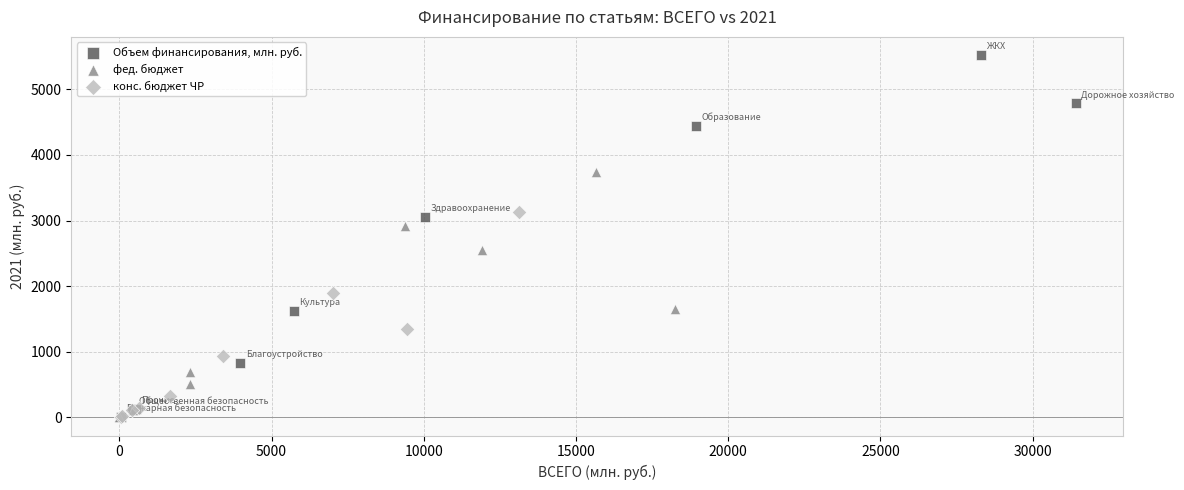

Which series has the largest Y range (max minus min)?

Объем финансирования, млн. руб.